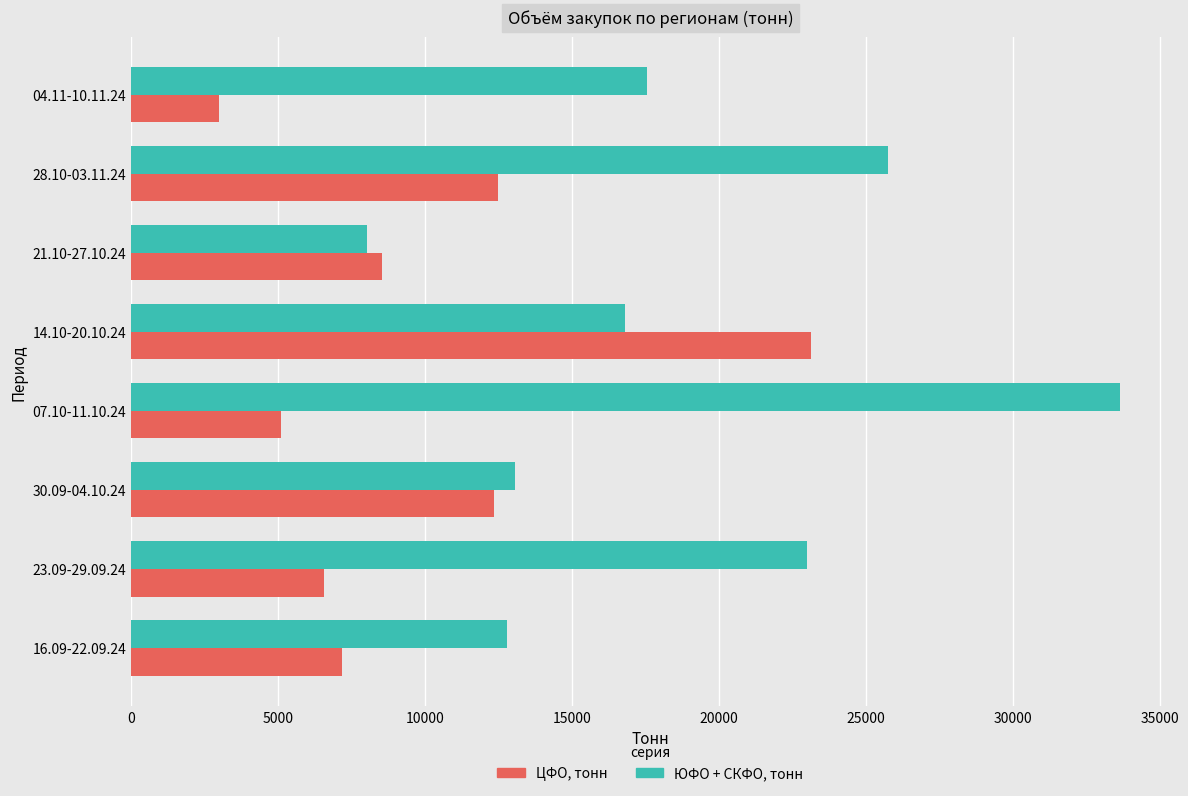

What is the maximum value shown in the chart?

33660.0